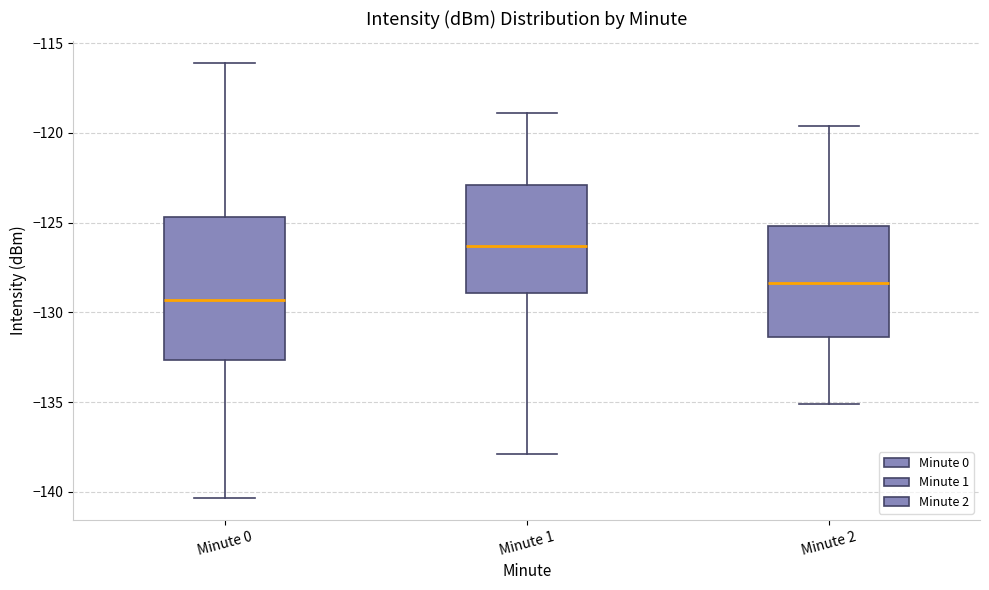

Where is the lower edge of the box for Minute 2 on the y-axis? The values are not printed on the chart, so give them approximately, as read against the axis.

-131.5